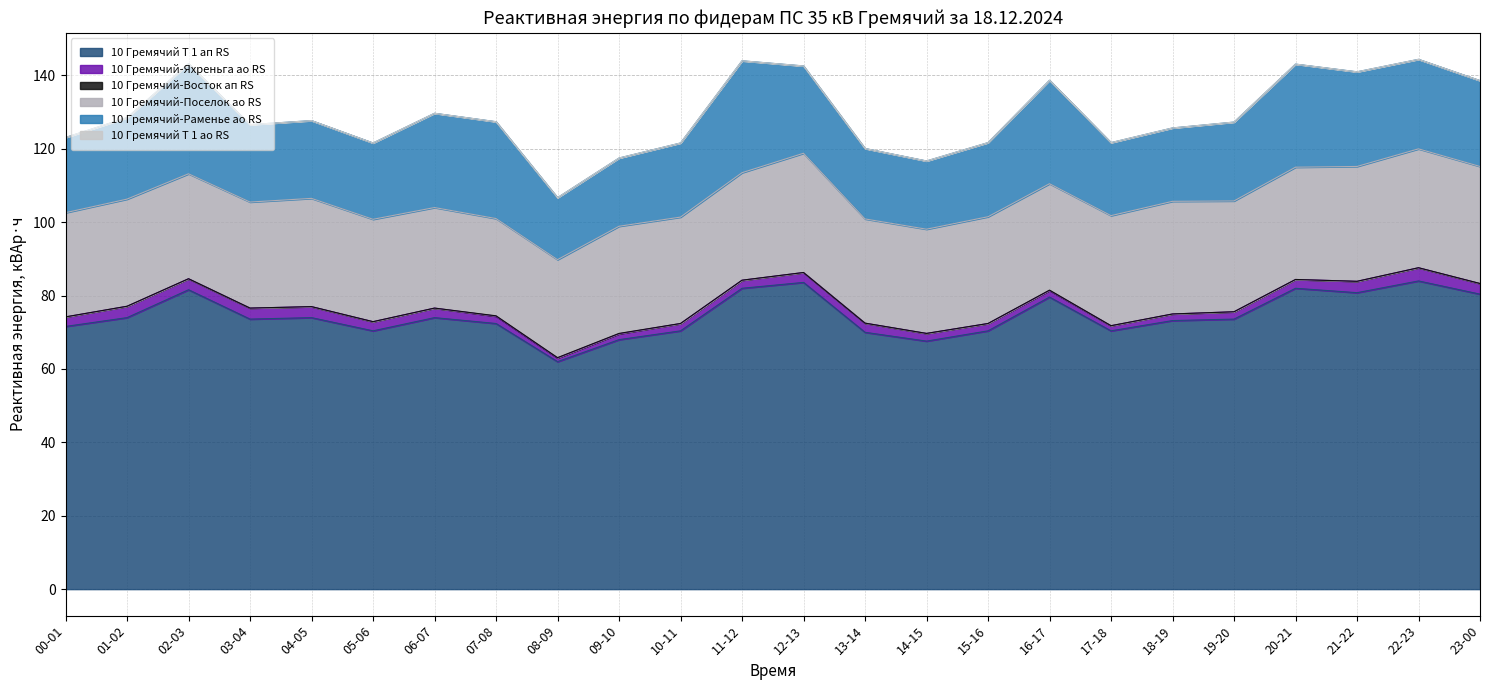

What is the spread (max minus min) of values at 23-00?

80.4